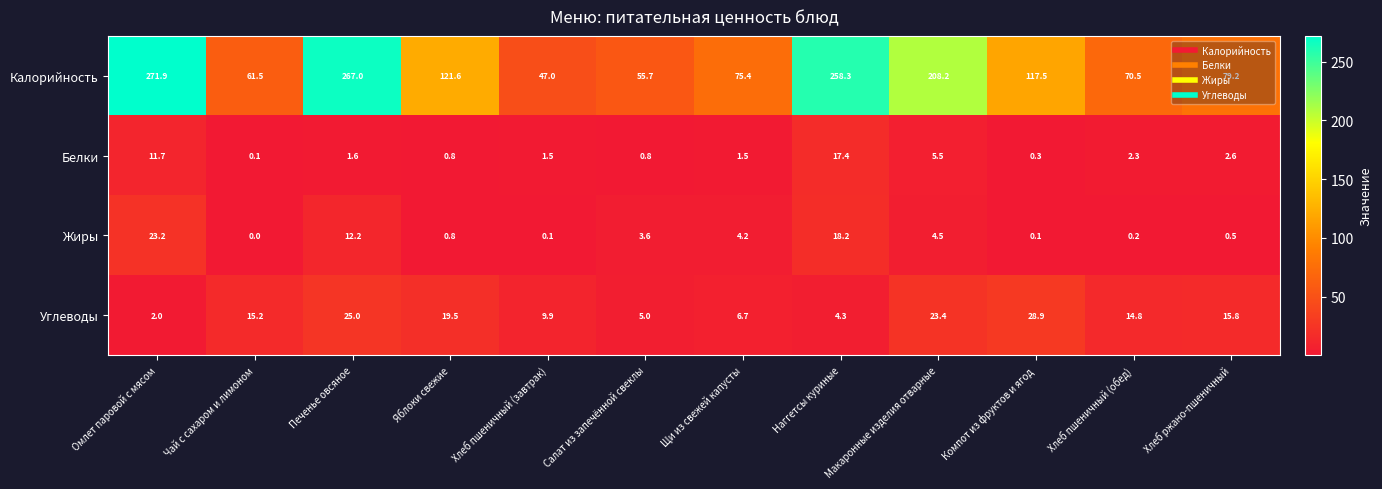

What is the difference between the Белки values at Яблоки свежие and Омлет паровой с мясом?

10.9